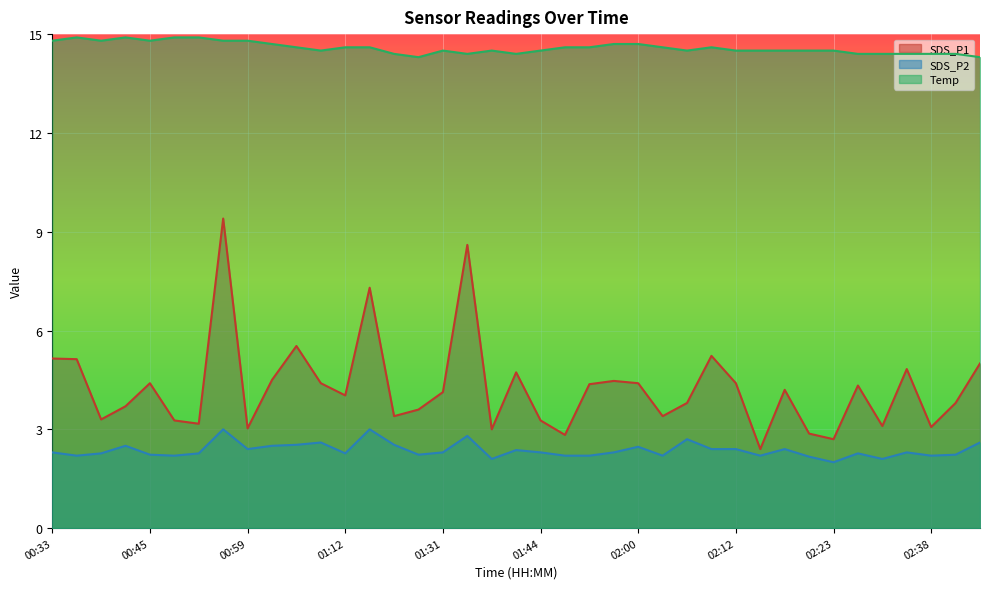

What is the sum of the Temp values at 02:06 and 00:56?

29.3